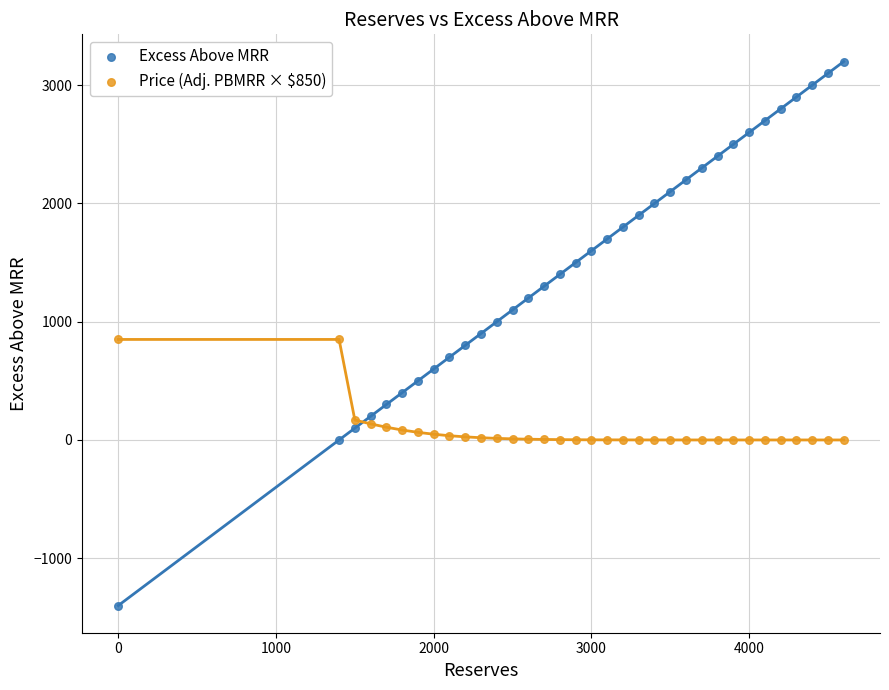

What is the X range (max minus min) for the scatter plot?

4600.0